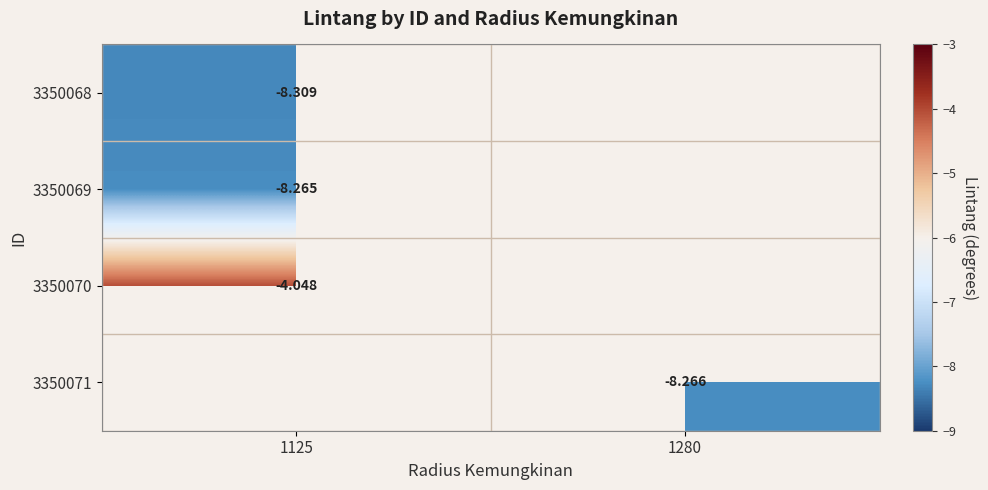

What is the smallest value displayed?

-8.3